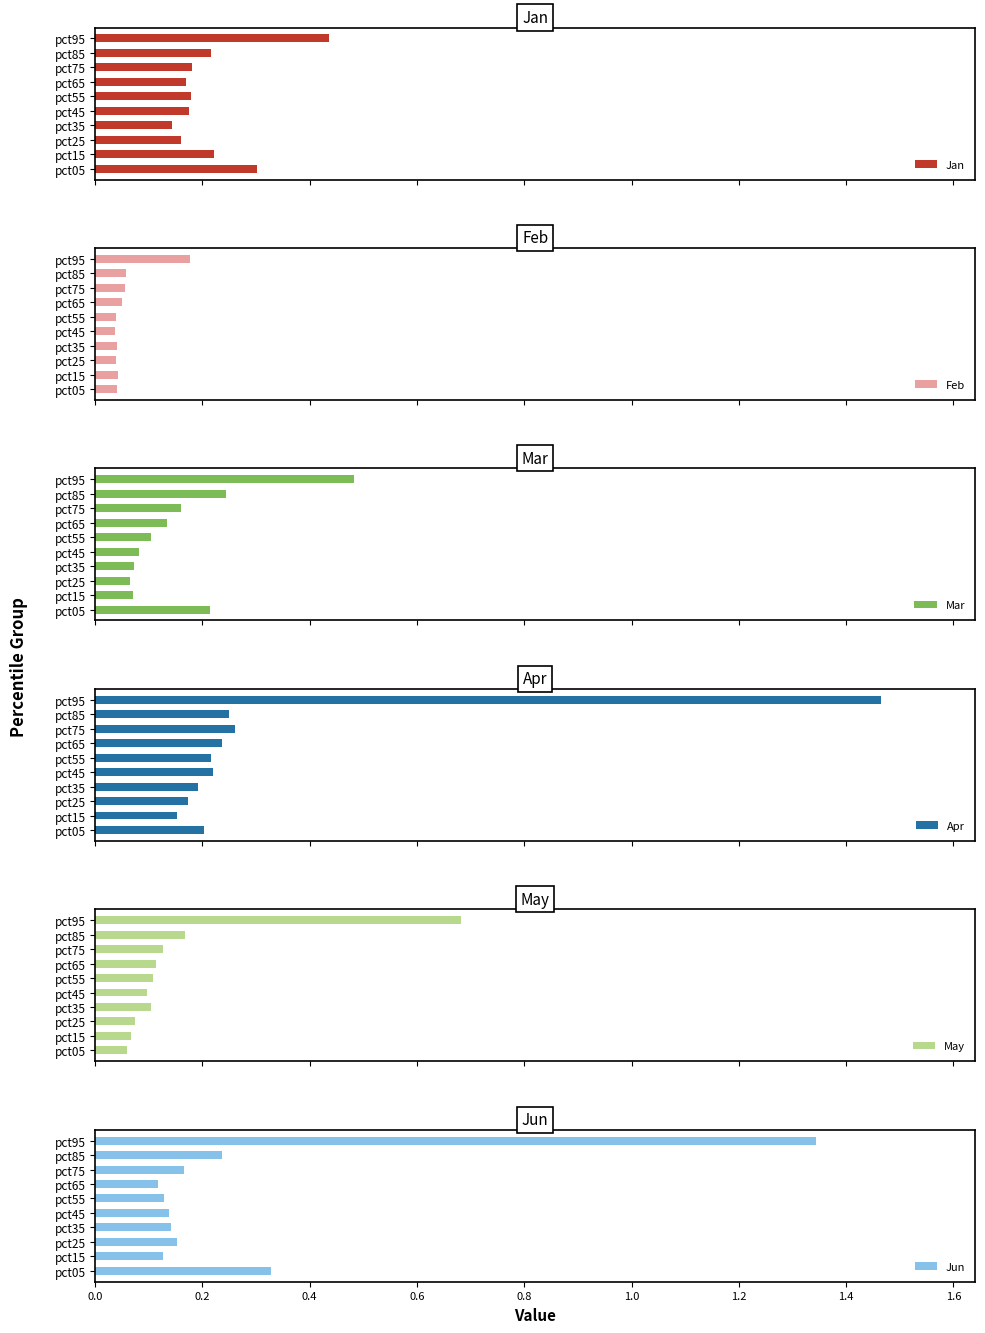

The Jun series shows 2.4 at pct95. True or false?

False